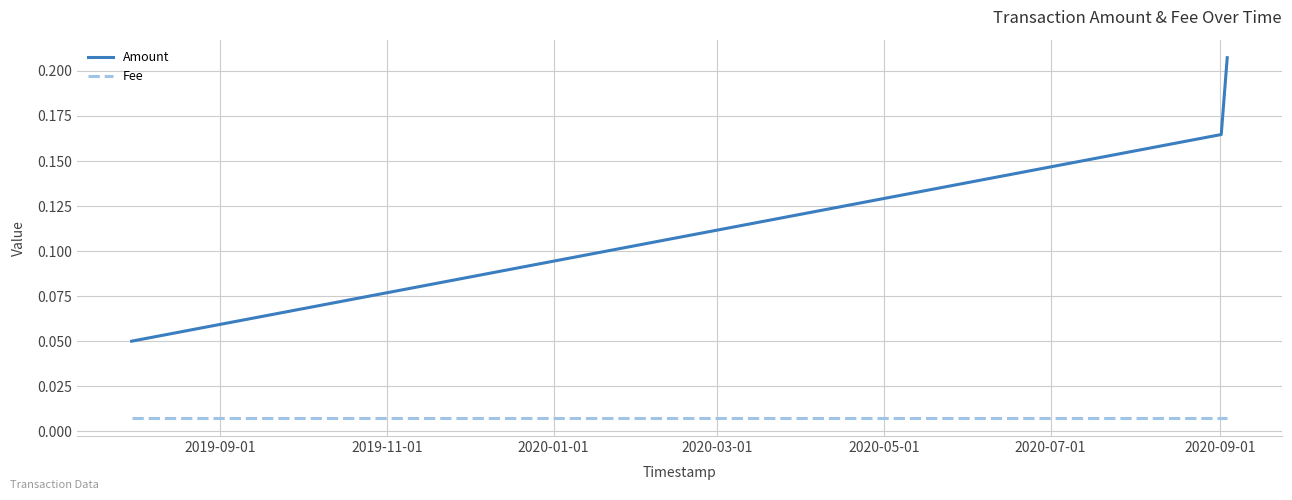

List the series in order of their overall mean, lowest first.

Fee, Amount